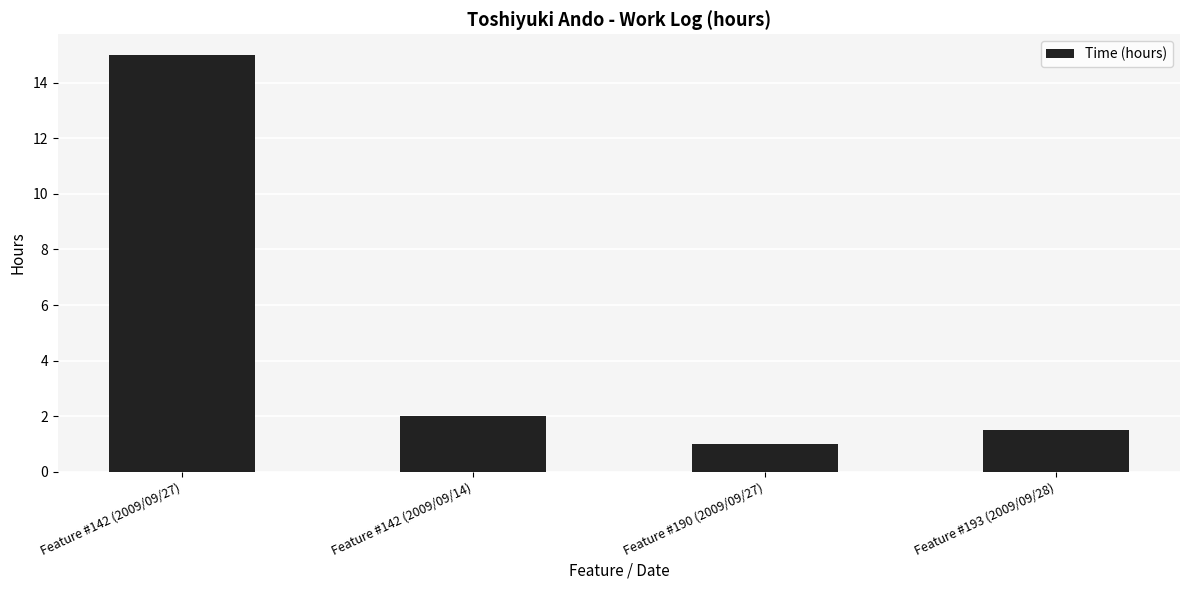

What position from the right is Feature #142 (2009/09/14)?

3